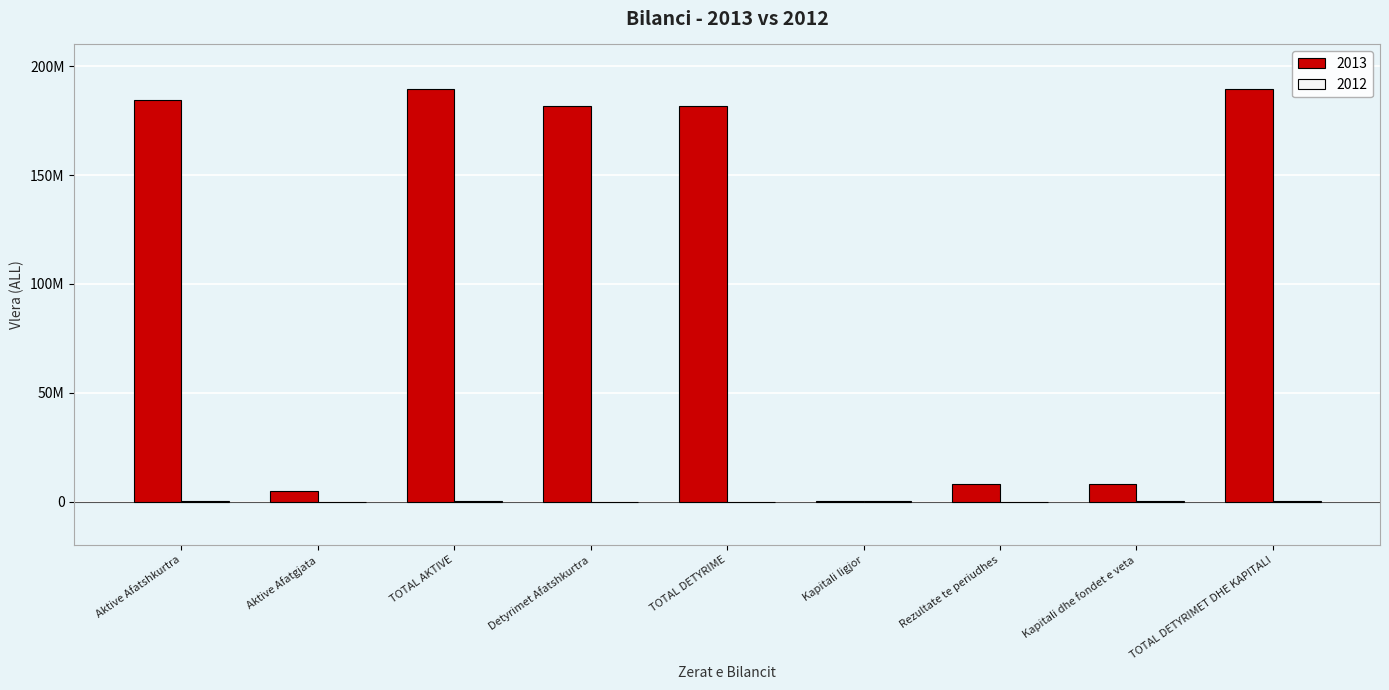

What is the difference between the second highest and minimum values in the 2013 series?

189358585.8